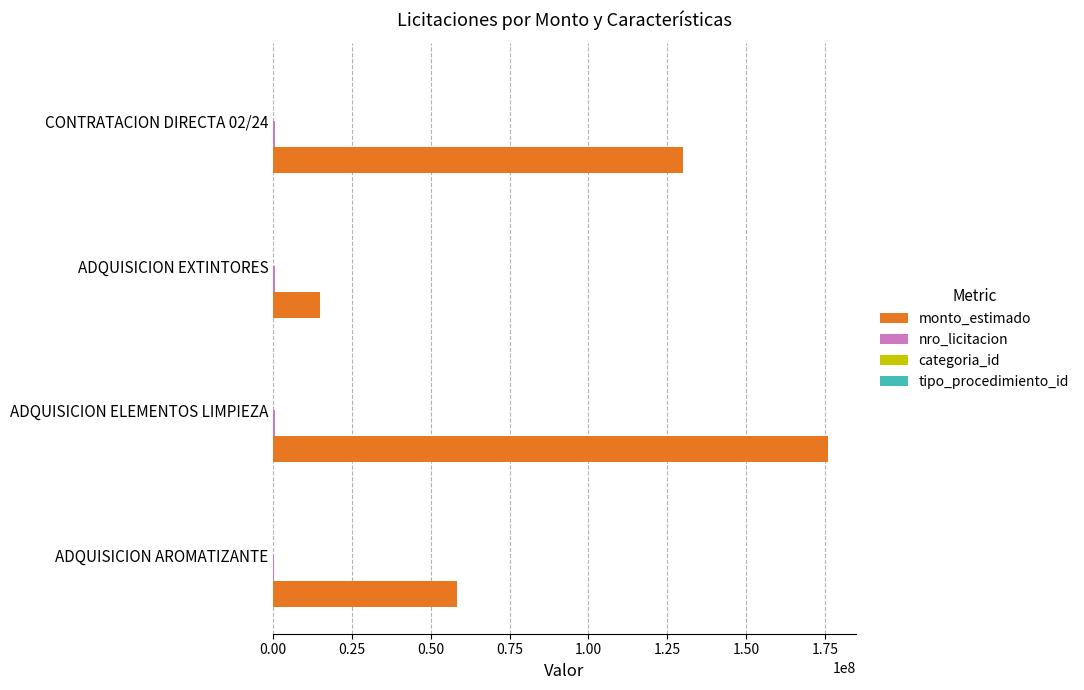

True or false: monto_estimado has a value of 175989600 at ADQUISICION ELEMENTOS LIMPIEZA.

True